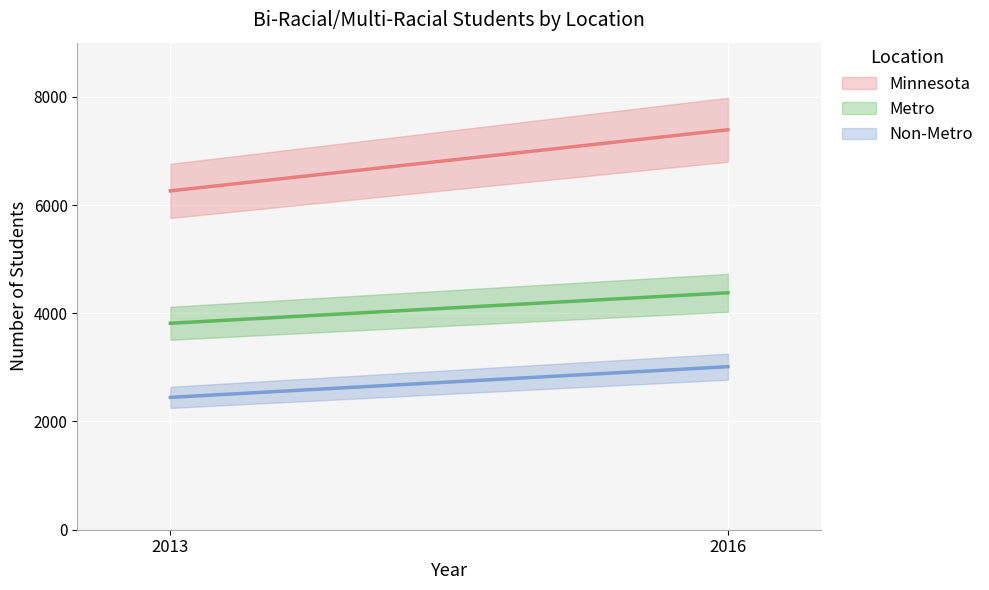

Between 2013 and 2016, which series saw the biggest shift?

Minnesota